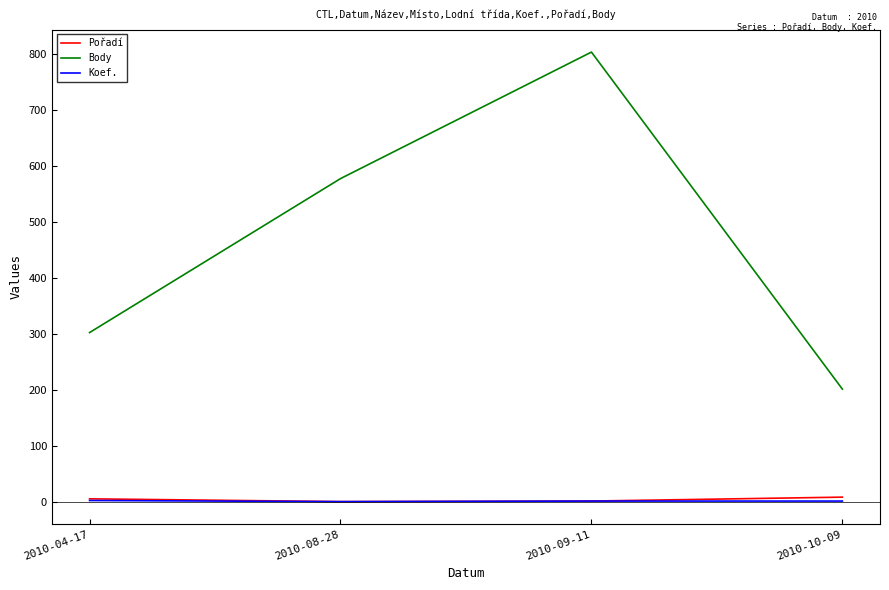

The value of Body at 2010-10-09 is 202. True or false?

True